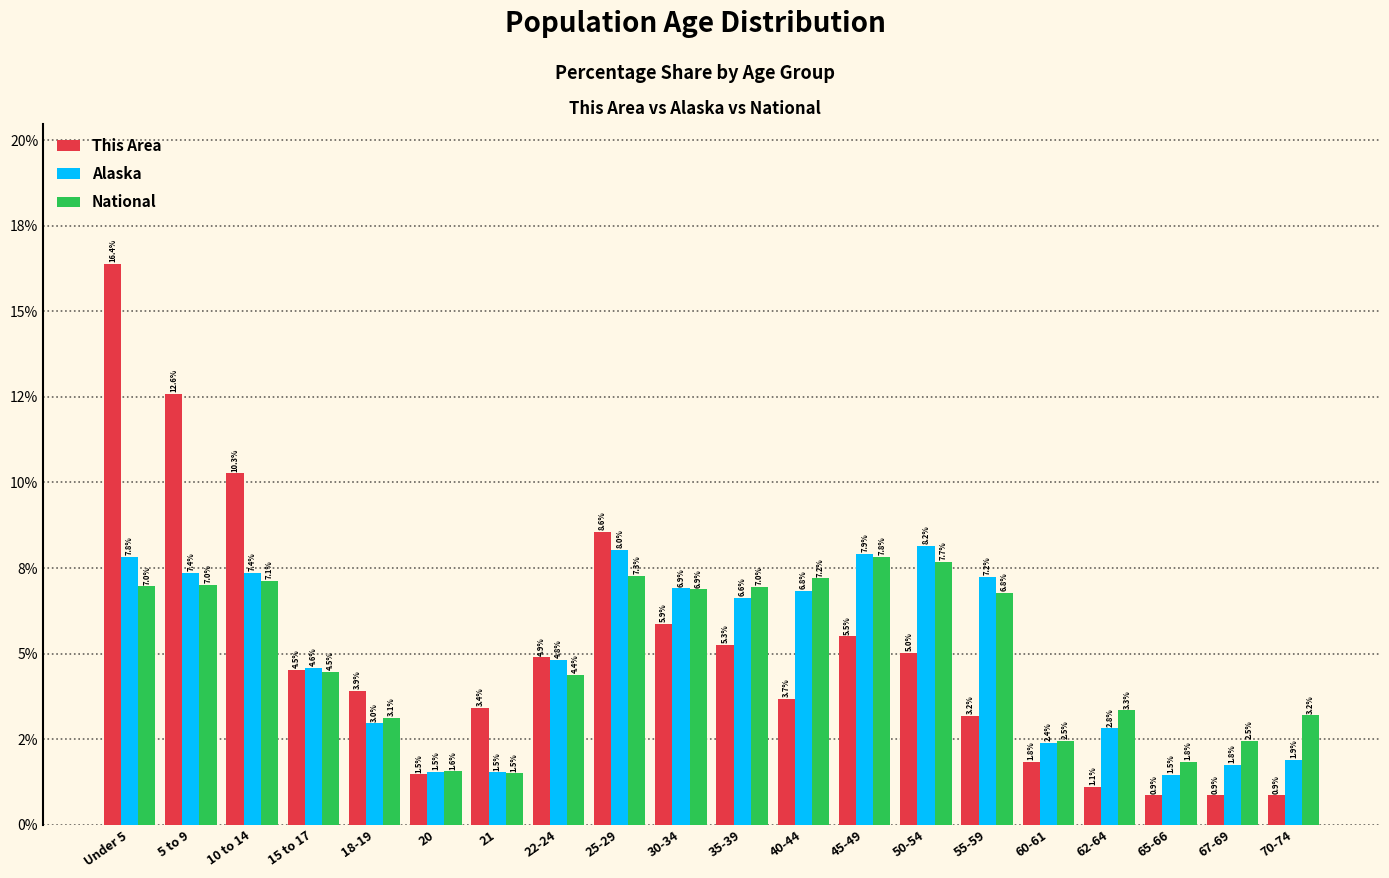

What is the difference between the highest and lowest values at 55-59?

4.1